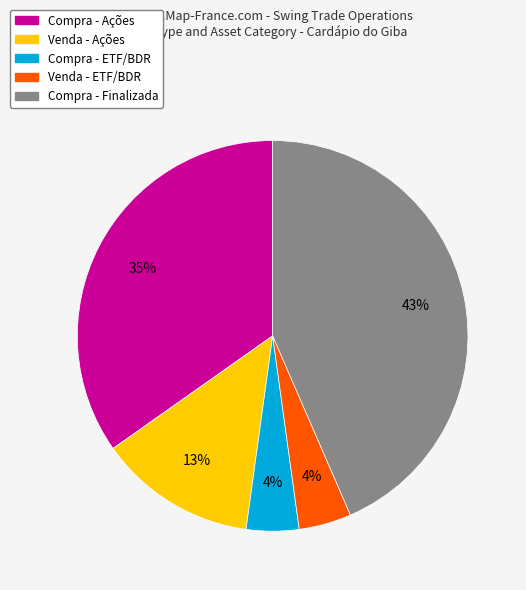

Is there a majority slice in this chart?

No